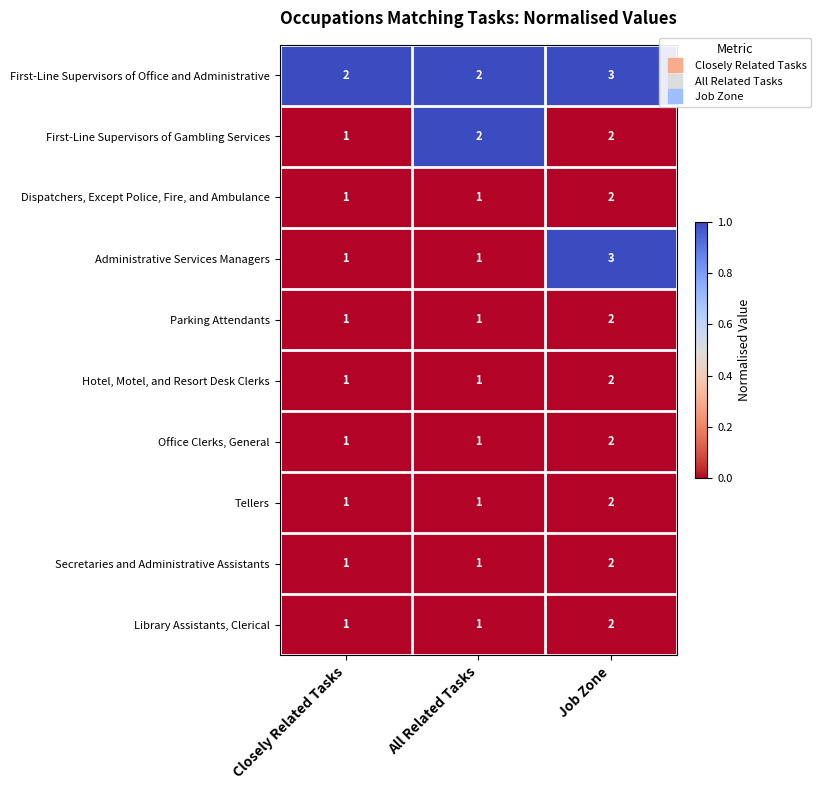

Is it true that First-Line Supervisors of Gambling Services equals 2 at Closely Related Tasks?

False